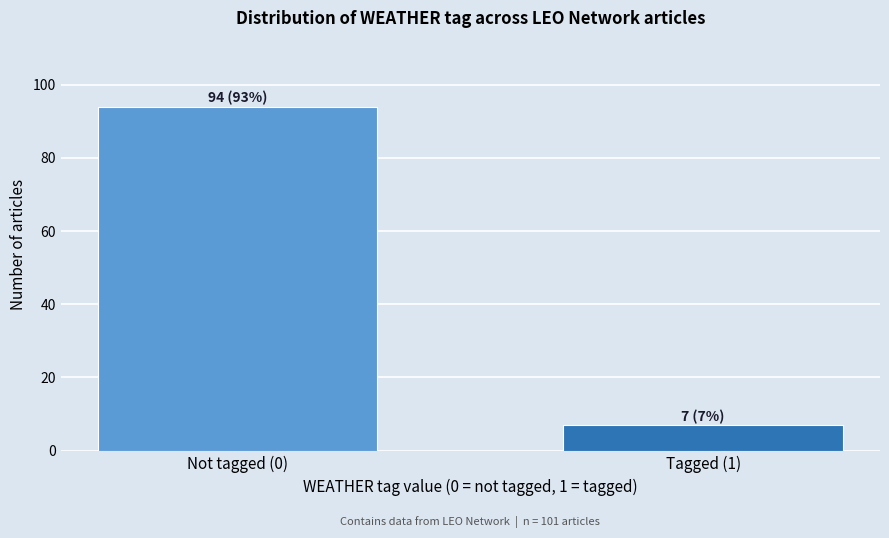

Reading left to right, transcribe all the data shown in this chart.

94	7